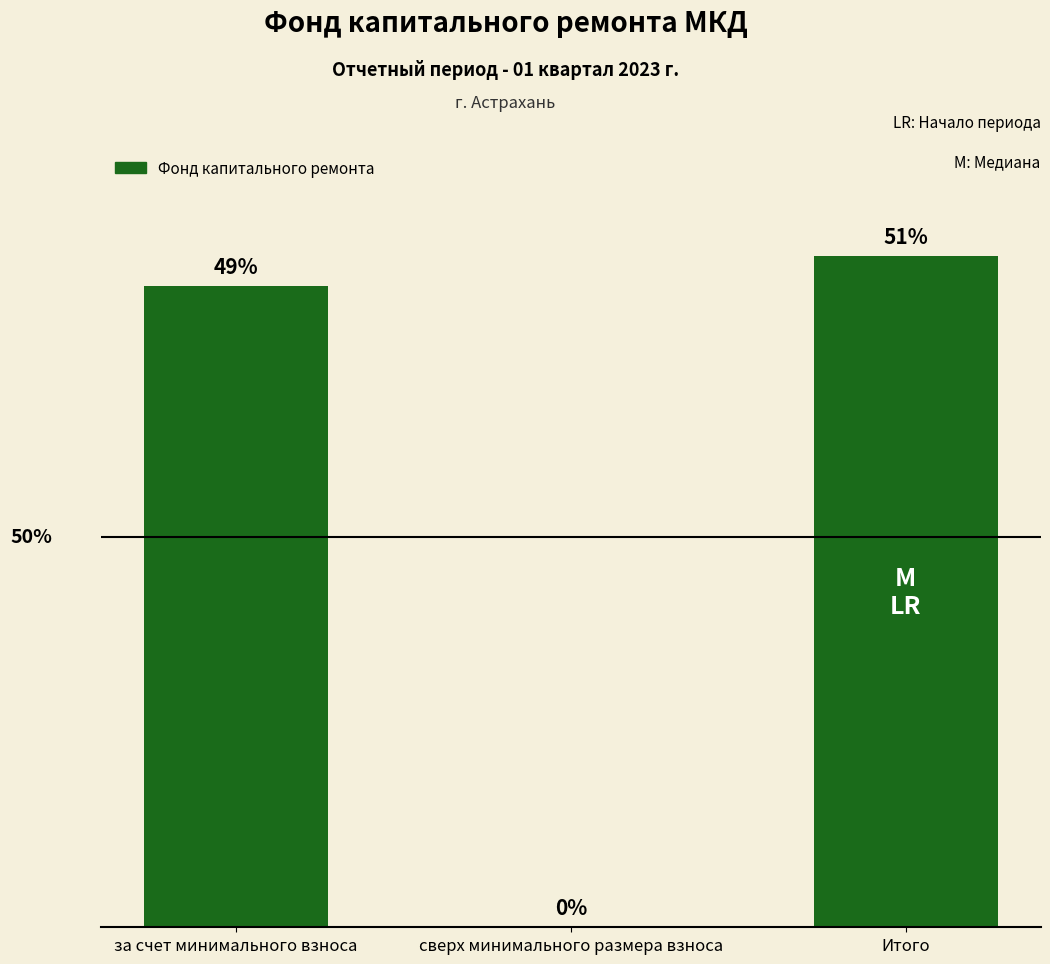

How many bars are there in total?

3